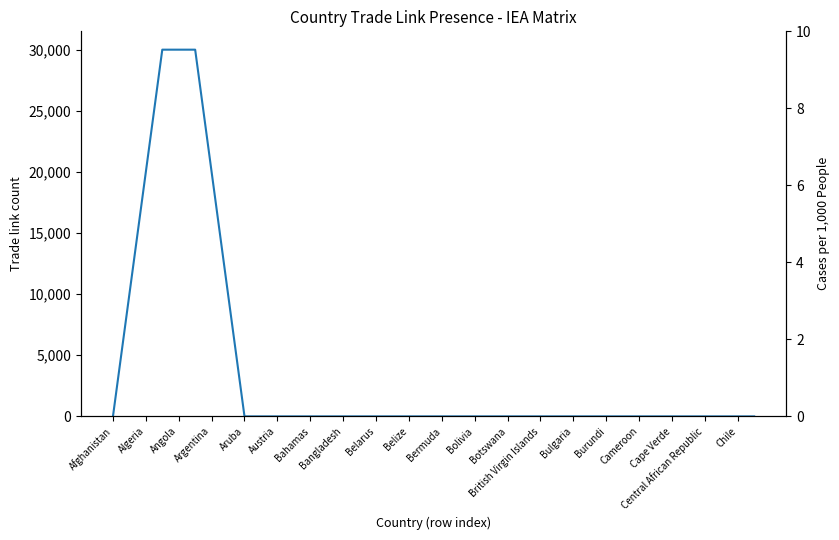

How many lines are shown in the chart?

1